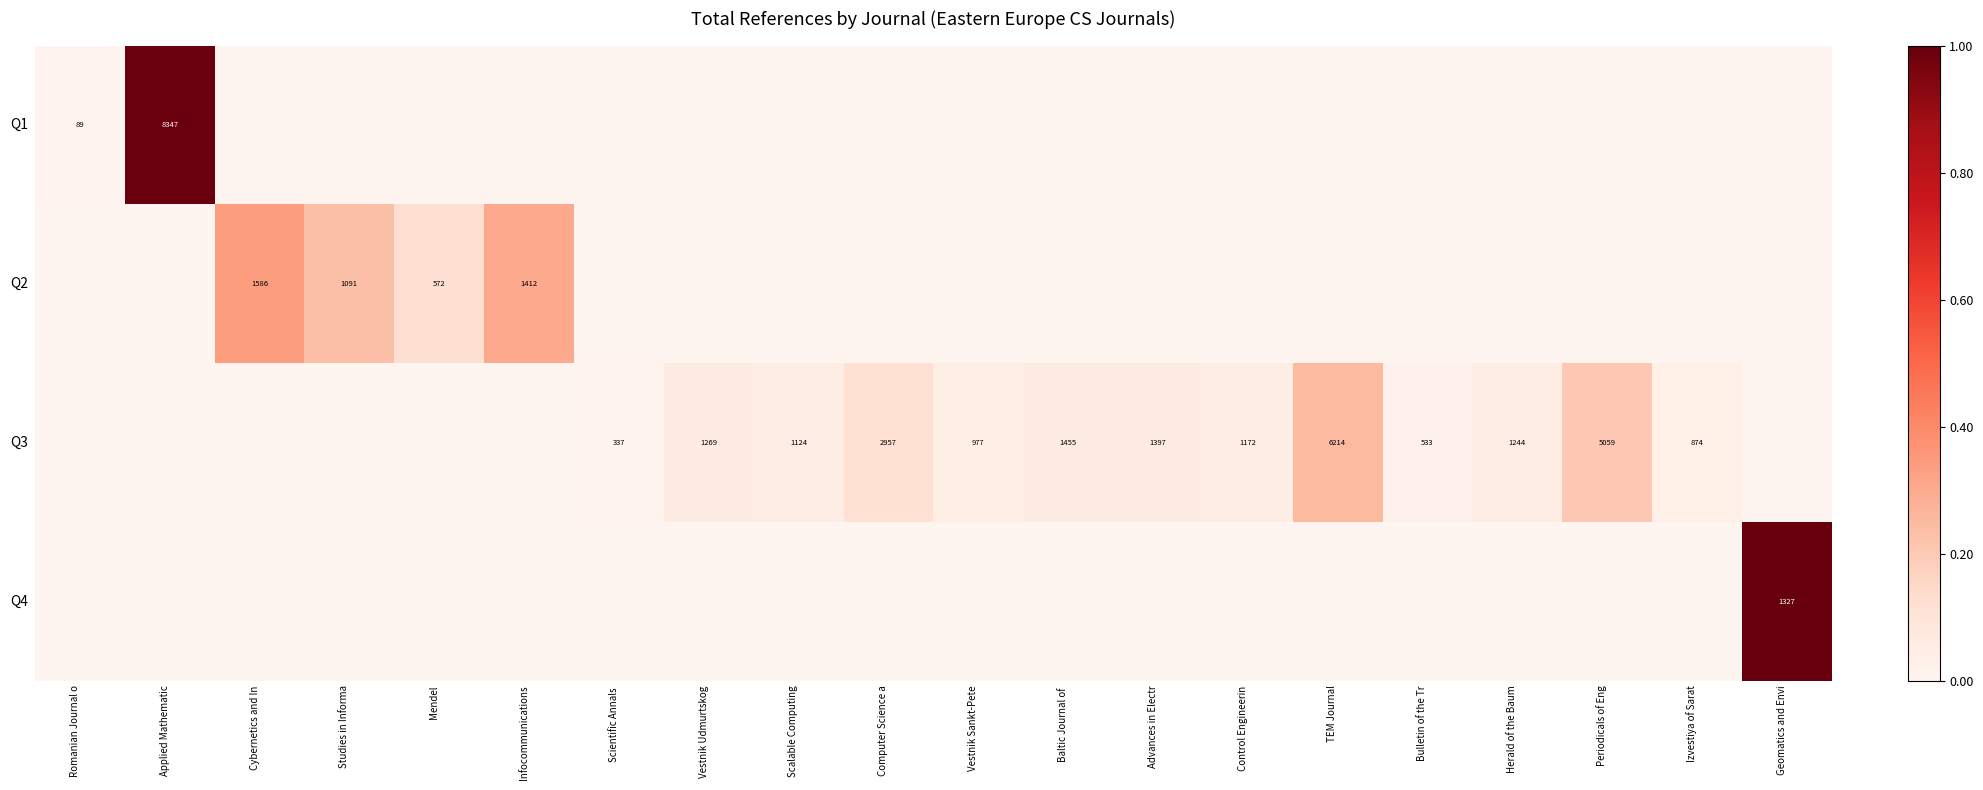

Between Herald of the Baum and Scientific Annals , which is larger?

Herald of the Baum